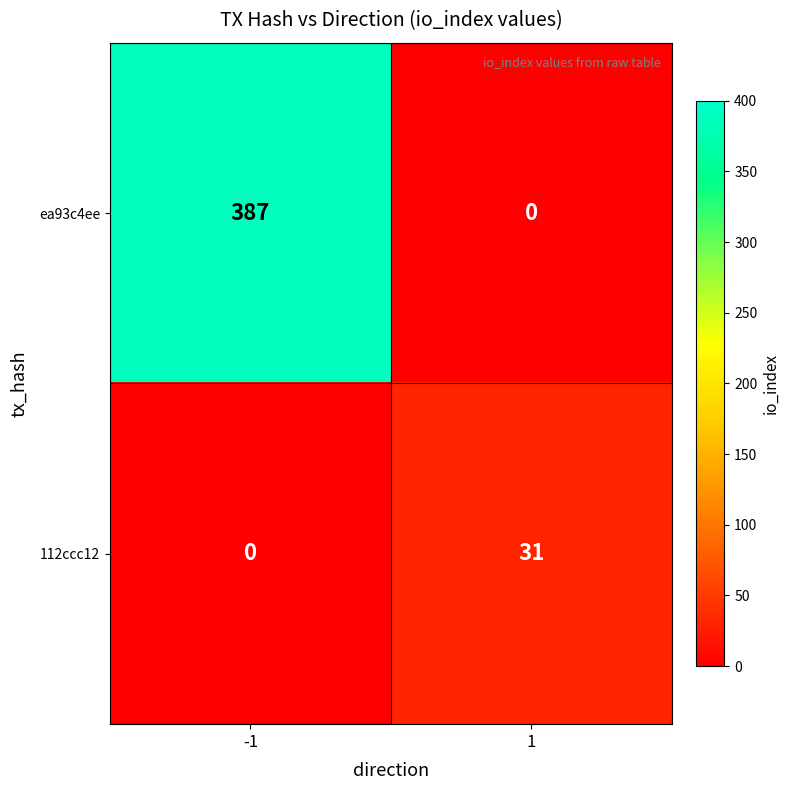

At 1, list the series in order from largest to smallest.

112ccc12, ea93c4ee